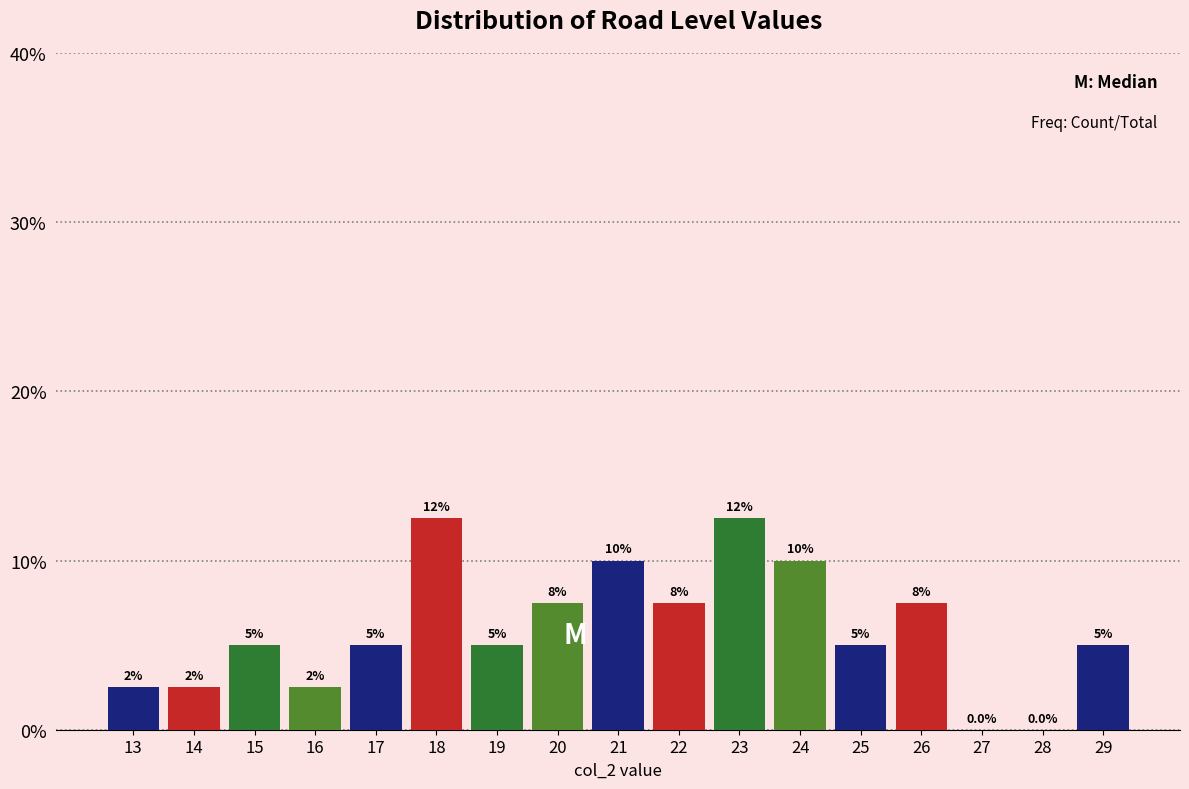

Reading right to left, what are all the values shown in this chart?

29=5.0	28=0.0	27=0.0	26=7.5	25=5.0	24=10.0	23=12.5	22=7.5	21=10.0	20=7.5	19=5.0	18=12.5	17=5.0	16=2.5	15=5.0	14=2.5	13=2.5